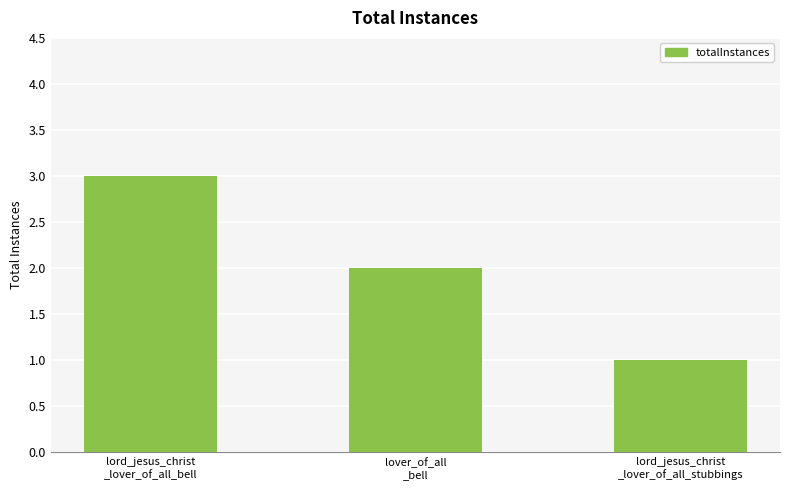

List the labels in order of value, smallest first.

lord_jesus_christ
_lover_of_all_stubbings, lover_of_all
_bell, lord_jesus_christ
_lover_of_all_bell